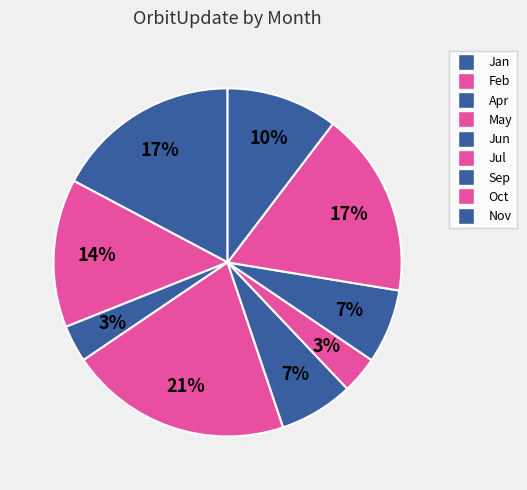

Does any single category account for the majority?

No